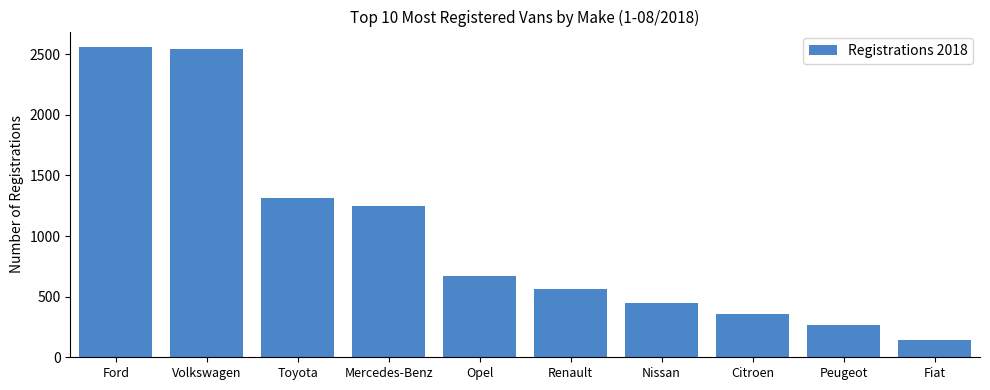

Reading left to right, transcribe all the data shown in this chart.

Ford=2558	Volkswagen=2539	Toyota=1313	Mercedes-Benz=1245	Opel=672	Renault=567	Nissan=447	Citroen=354	Peugeot=265	Fiat=145